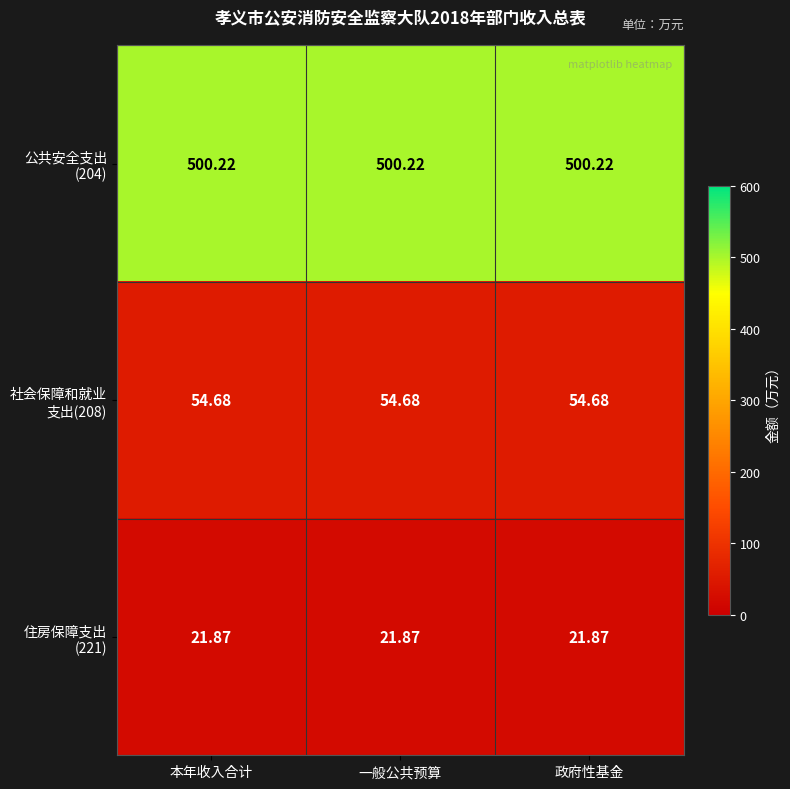

Count the number of data series in this chart.

3